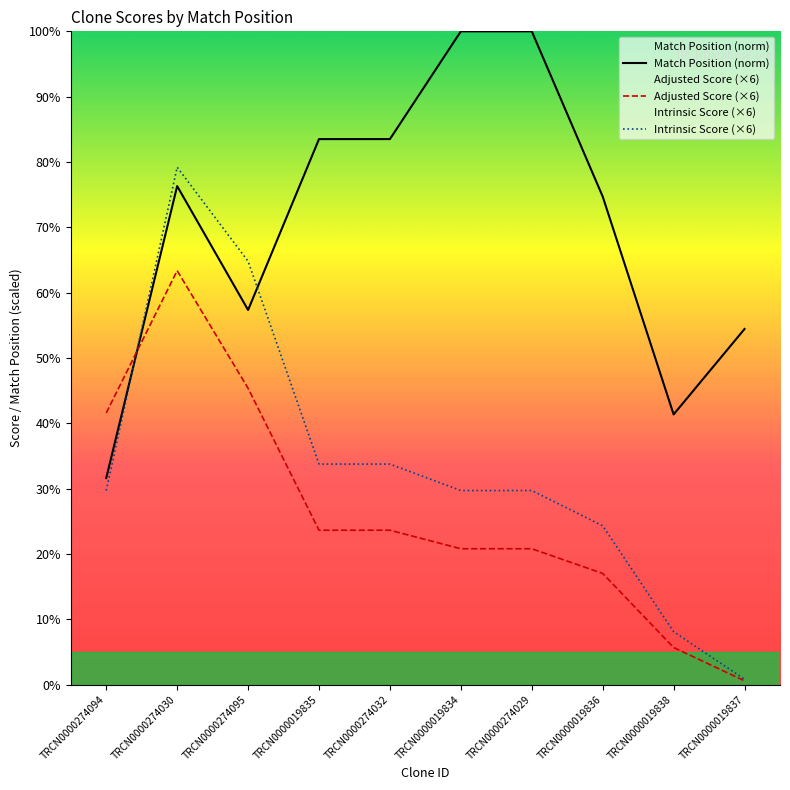

Between which two adjacent categories do Match Position and Intrinsic Score first intersect?

TRCN0000274094 and TRCN0000274030